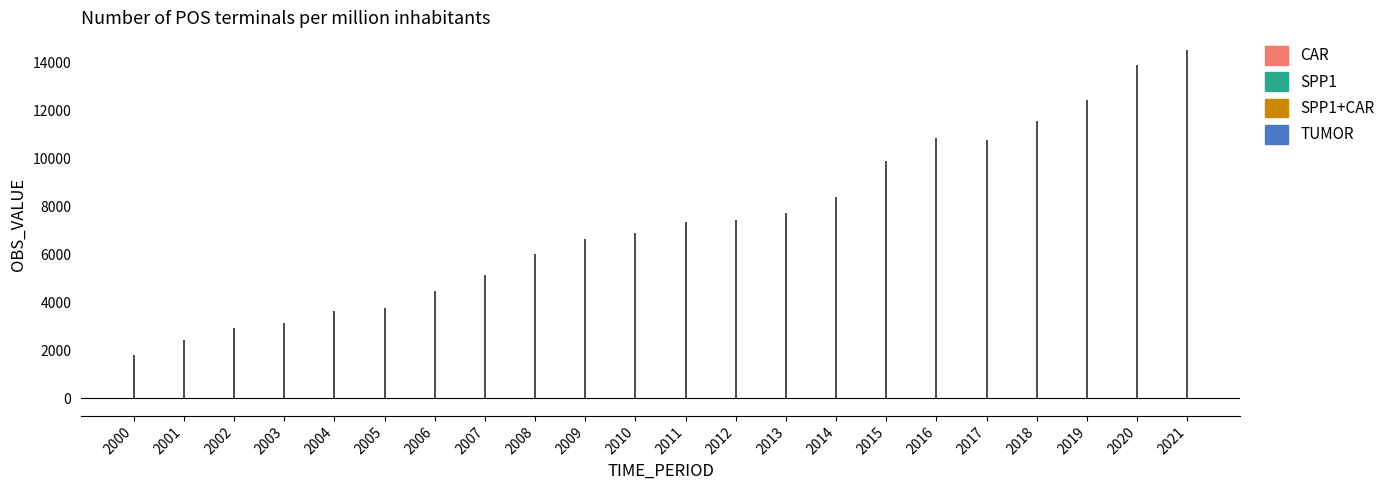

How many lines are shown in the chart?

1